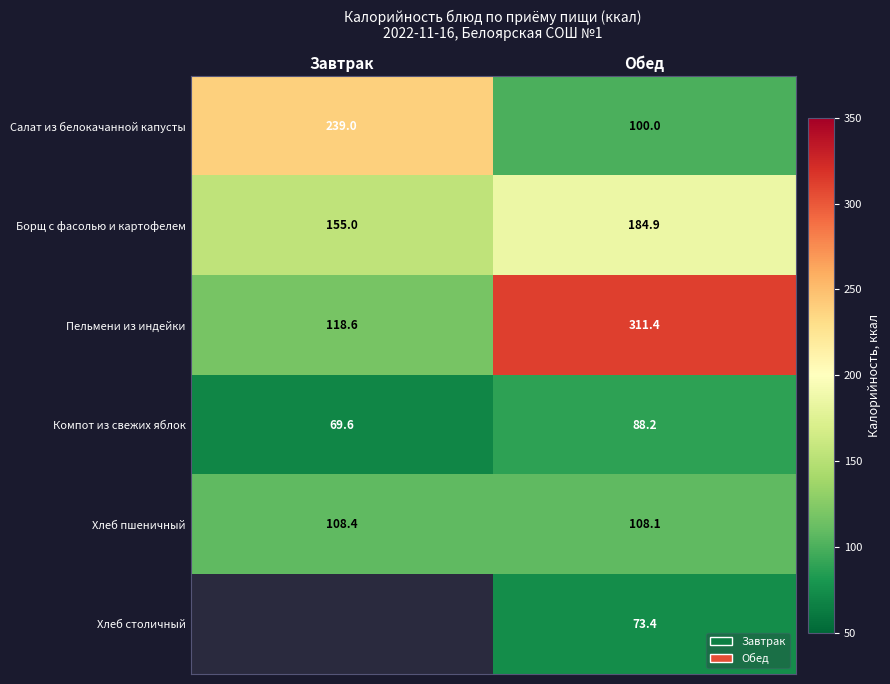

At which label is Борщ с фасолью и картофелем closest to 169?

Завтрак